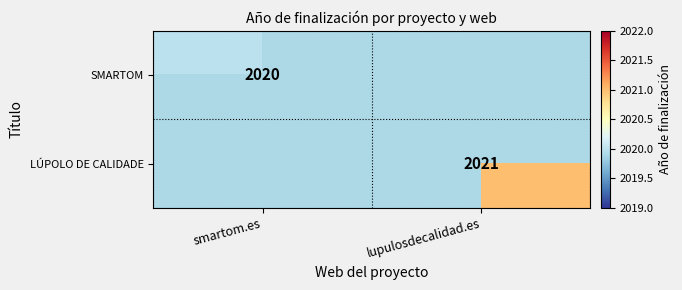

How many series are shown in this chart?

2